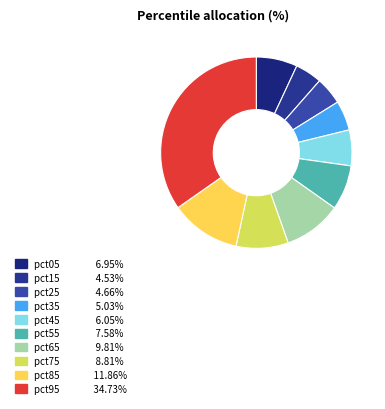

Does pct35 represent more than half of the total?

No